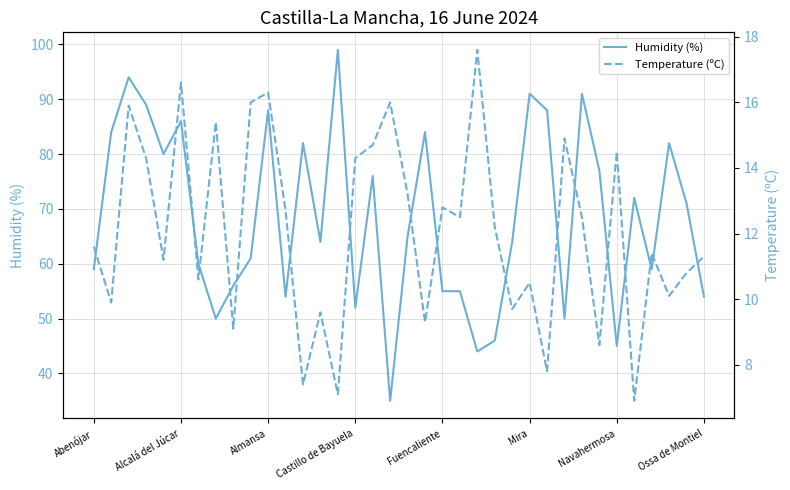

What is the maximum value for Humidity (%)?

99